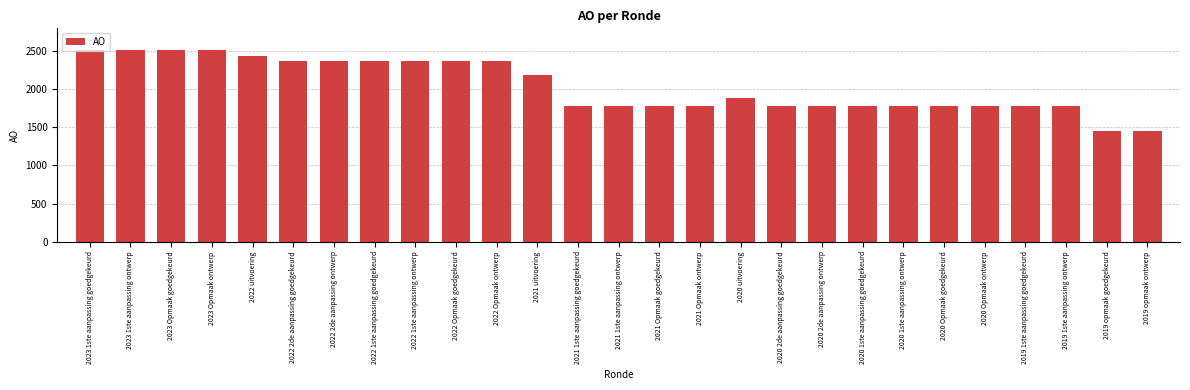

At which label is the value closest to 1983?

2020 uitvoering